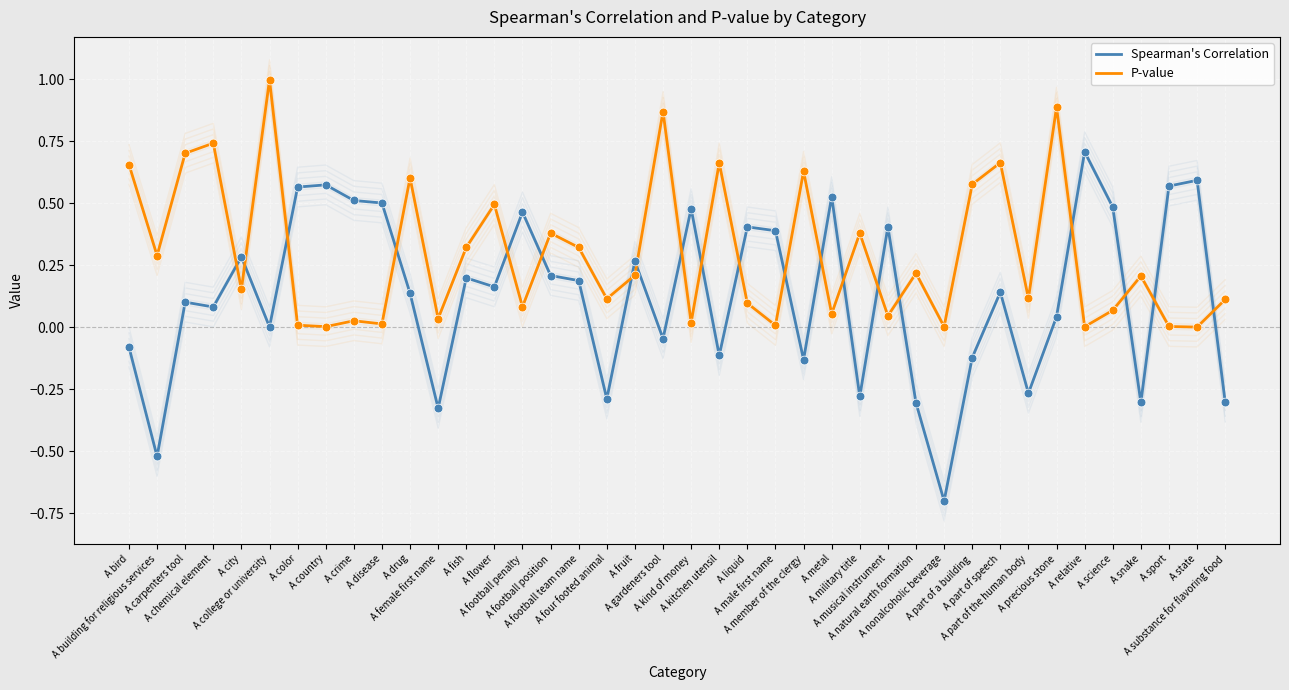

Which series has the largest total across all categories?

P-value